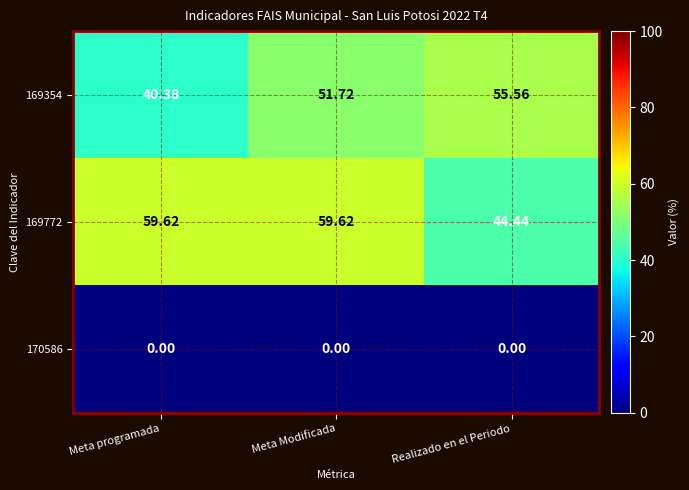

List the labels in order of 169354 value, smallest first.

Meta programada, Meta Modificada, Realizado en el Periodo